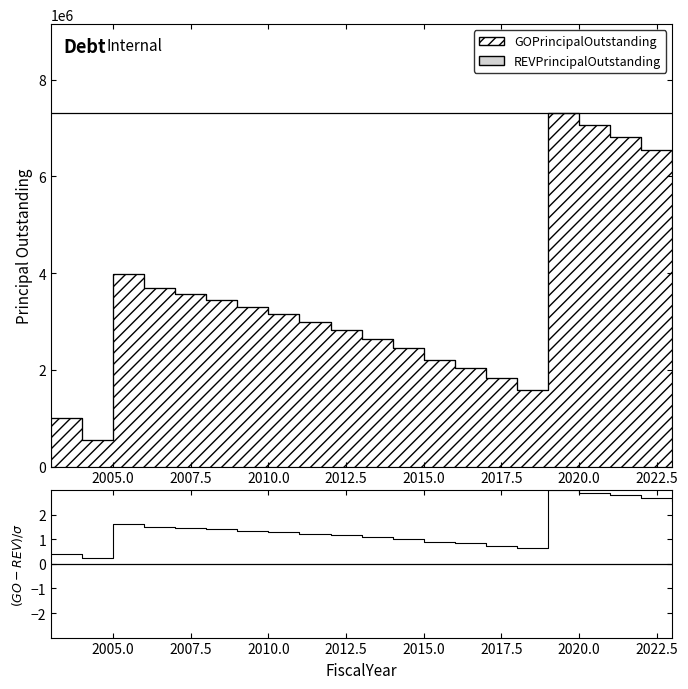

Does the chart have visible grid lines?

No